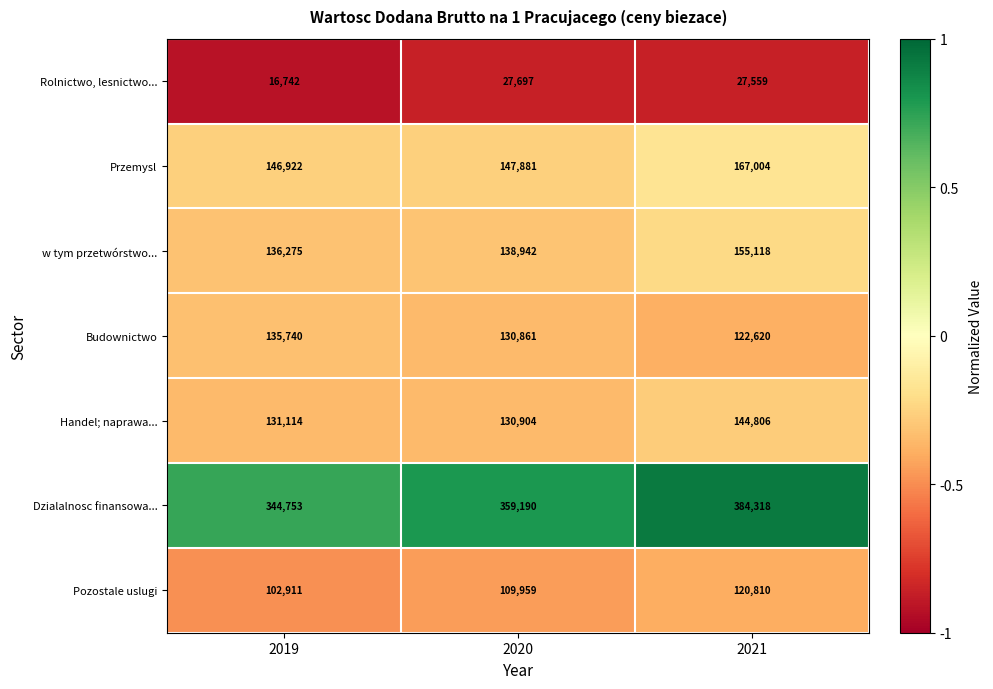

Which series has the largest total across all categories?

Dzialalnosc finansowa...